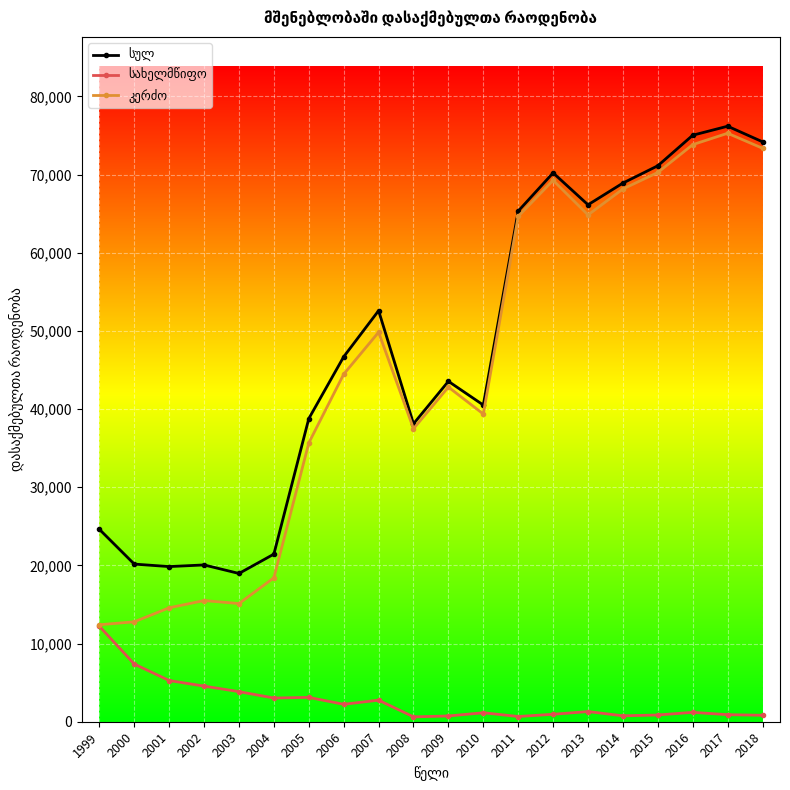

What is the greatest value displayed?

76187